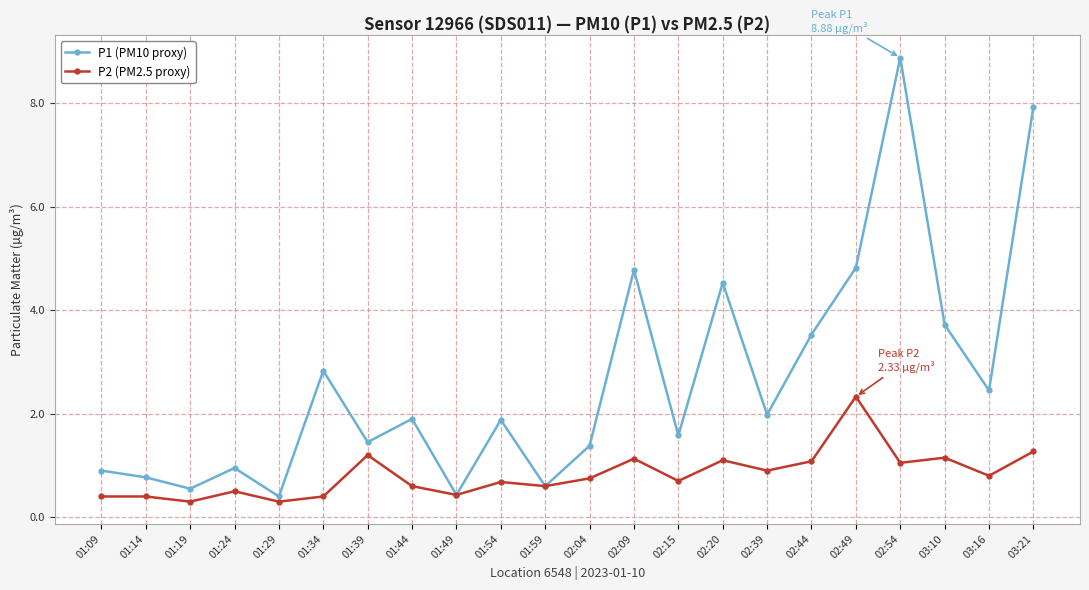

At which category does the chart reach its peak across all series?

02:54